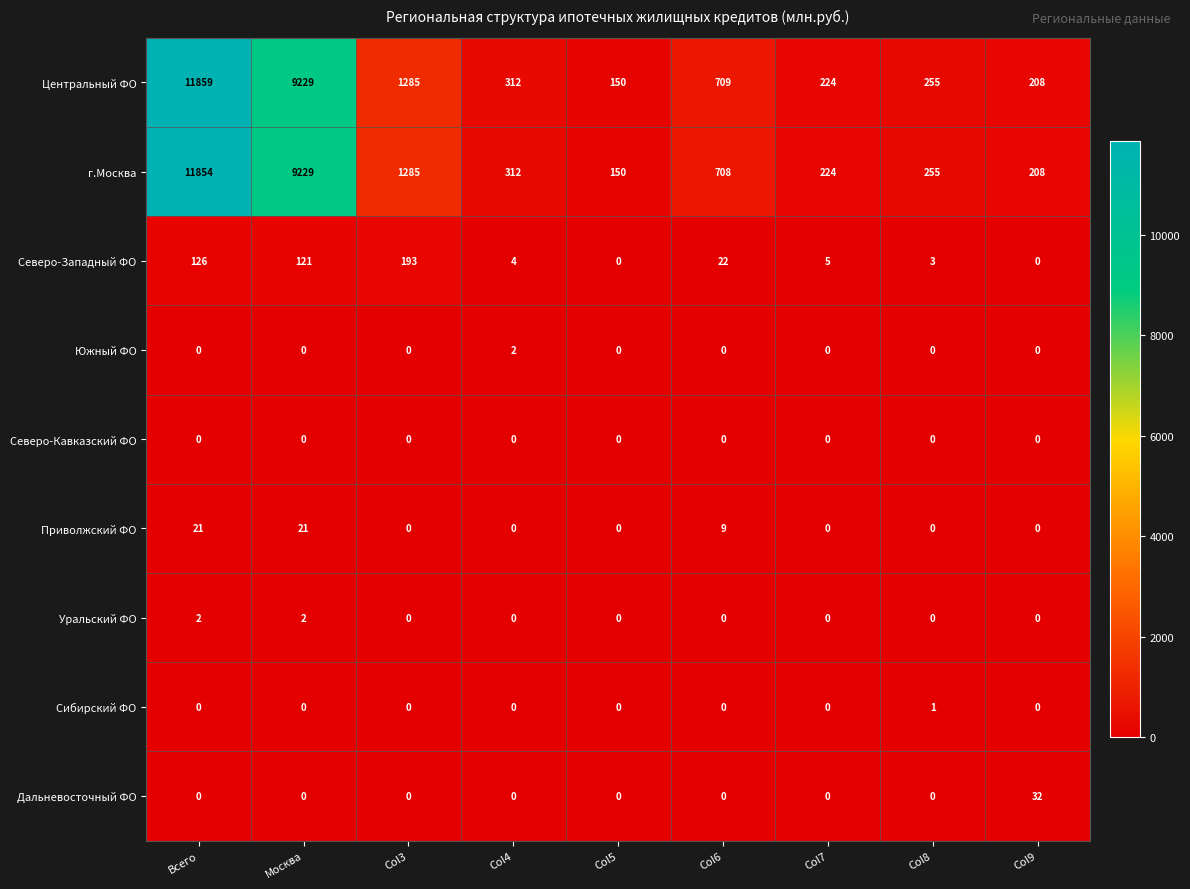

What is the maximum value shown in the chart?

11859